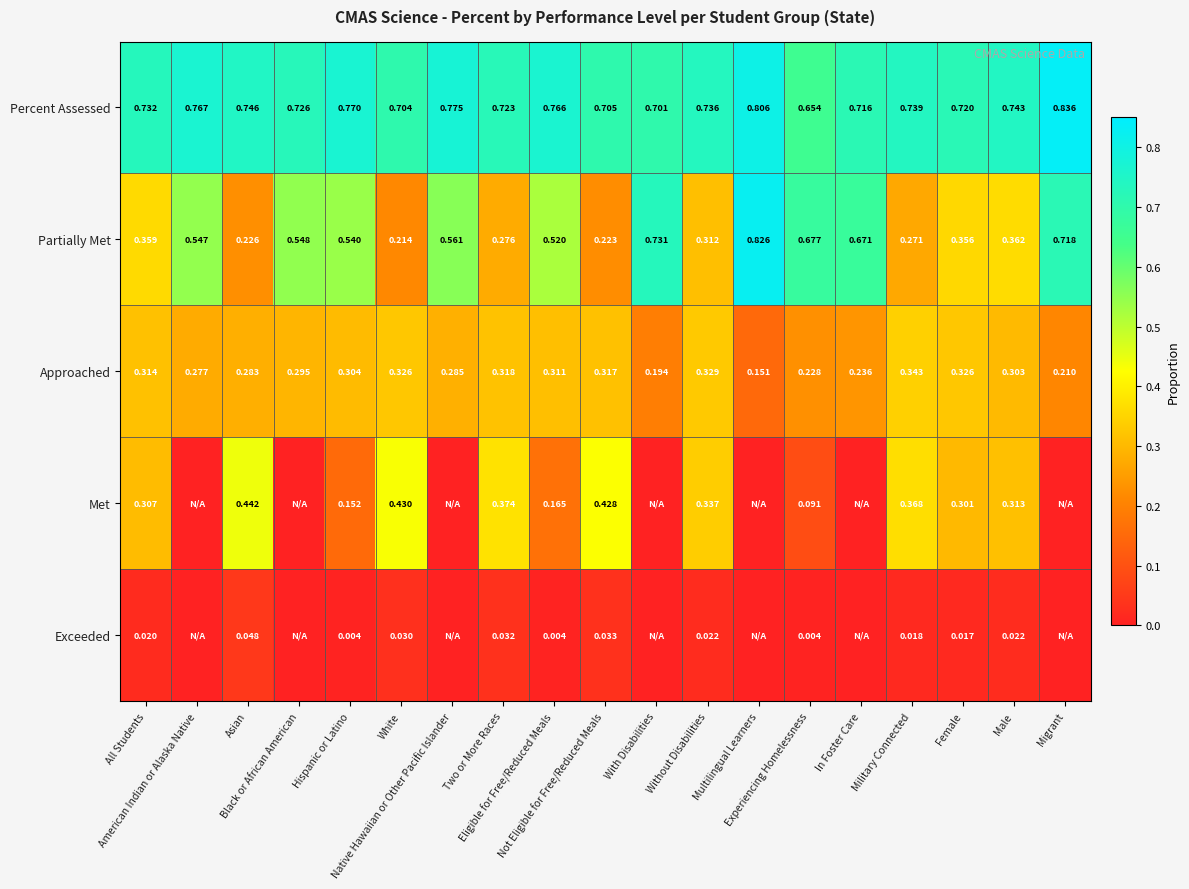

What is the difference between the Approached values at Asian and Migrant?

0.1